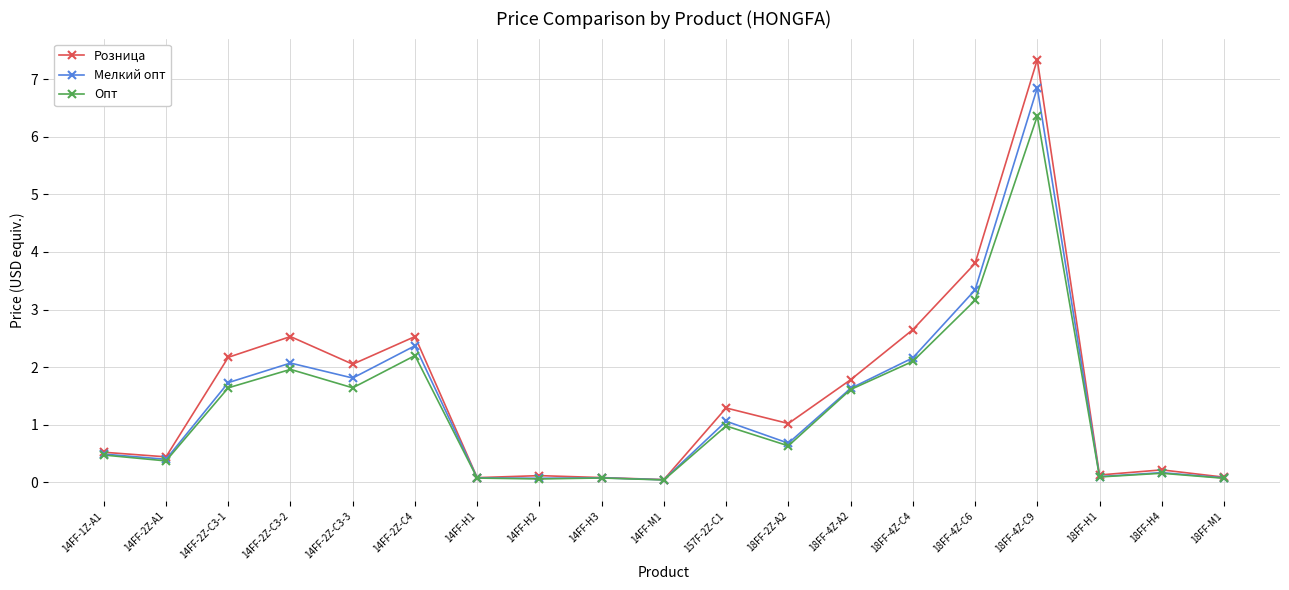

How many distinct data groups are displayed?

3